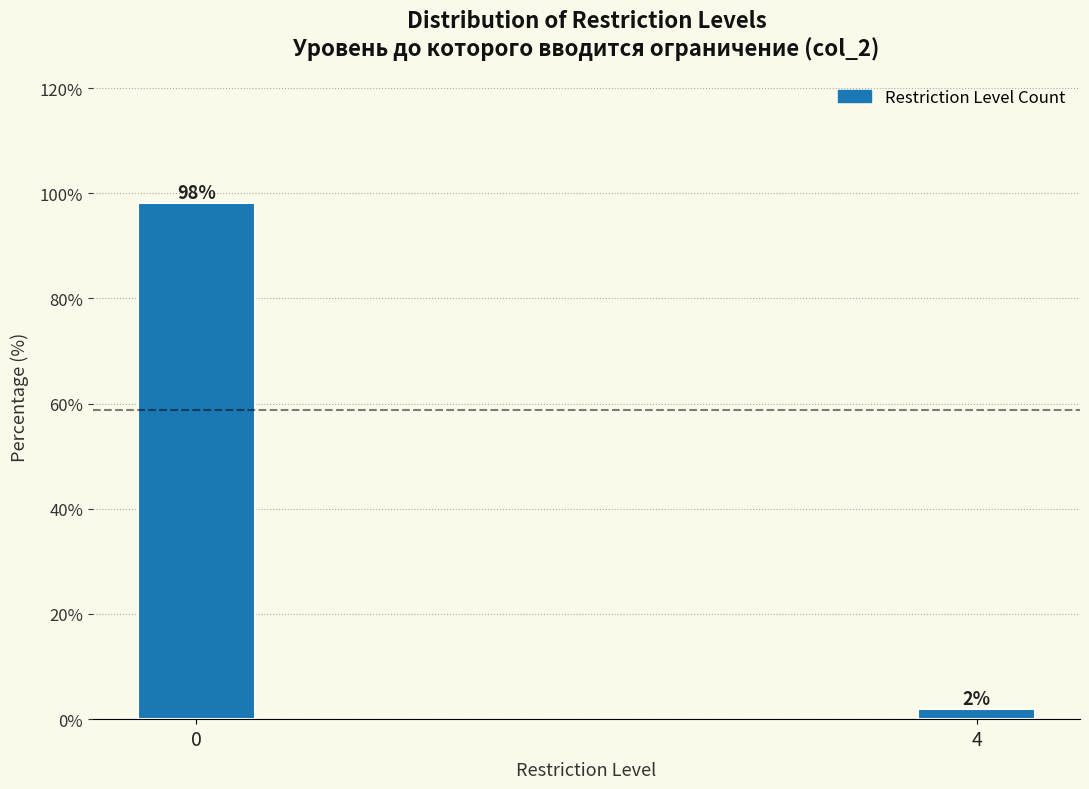

What is the value of the 1st bar from the left?

98.1